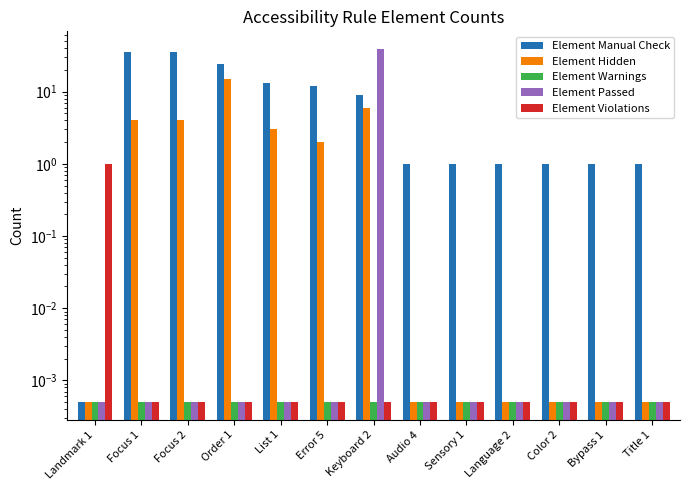

At which category is the sum across all series the highest?

Keyboard 2